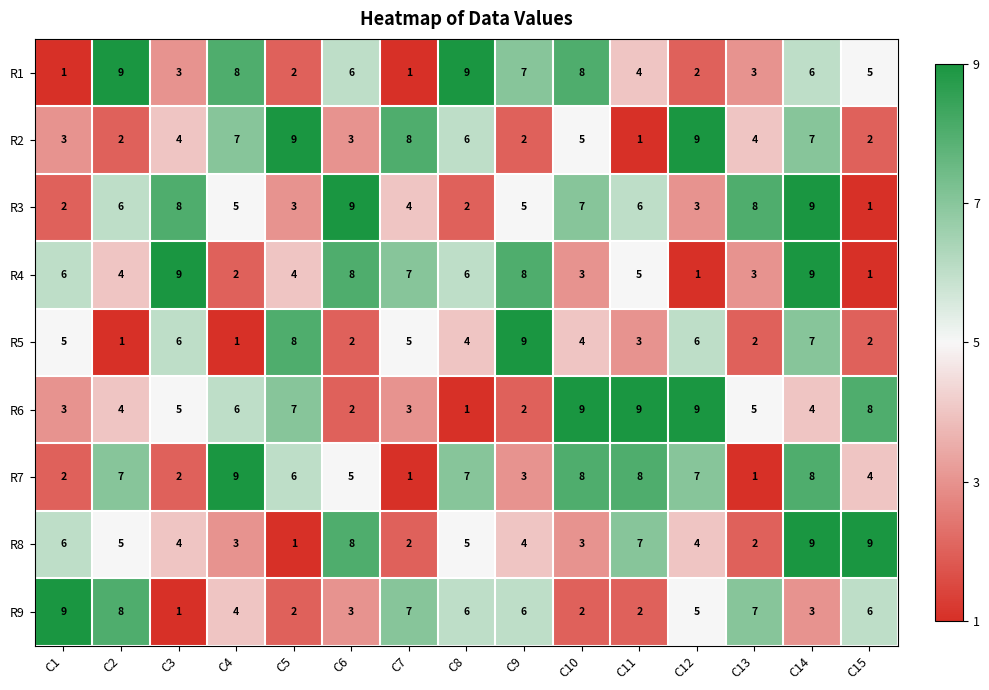

What is the average value of the R4 series?

5